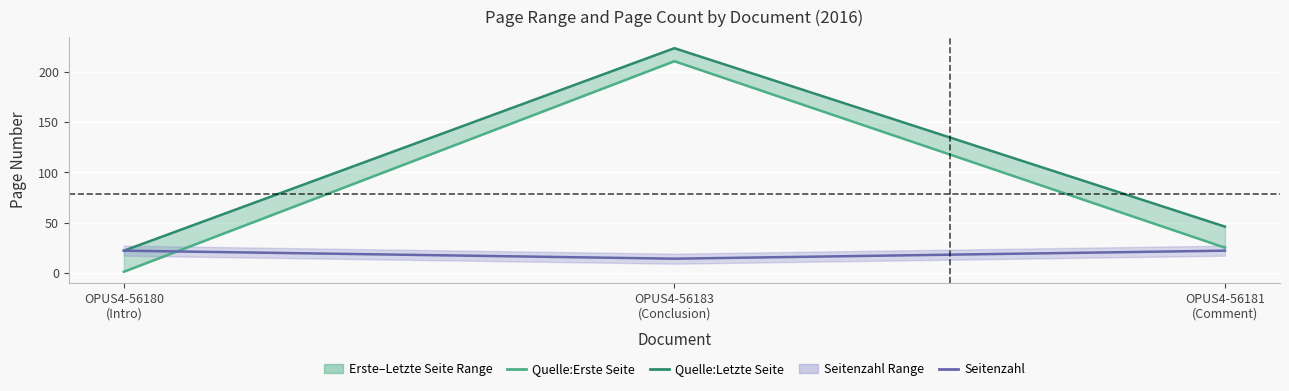

List the series in order of their overall mean, lowest first.

Seitenzahl, Quelle:Erste Seite, Quelle:Letzte Seite